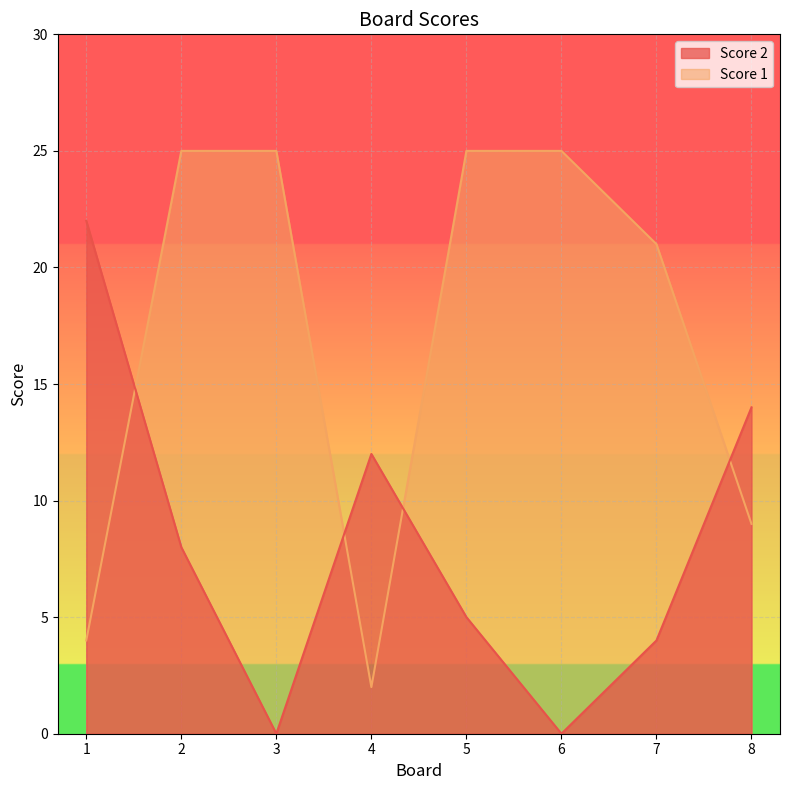

The value of Score 2 at 1 is 22. True or false?

True